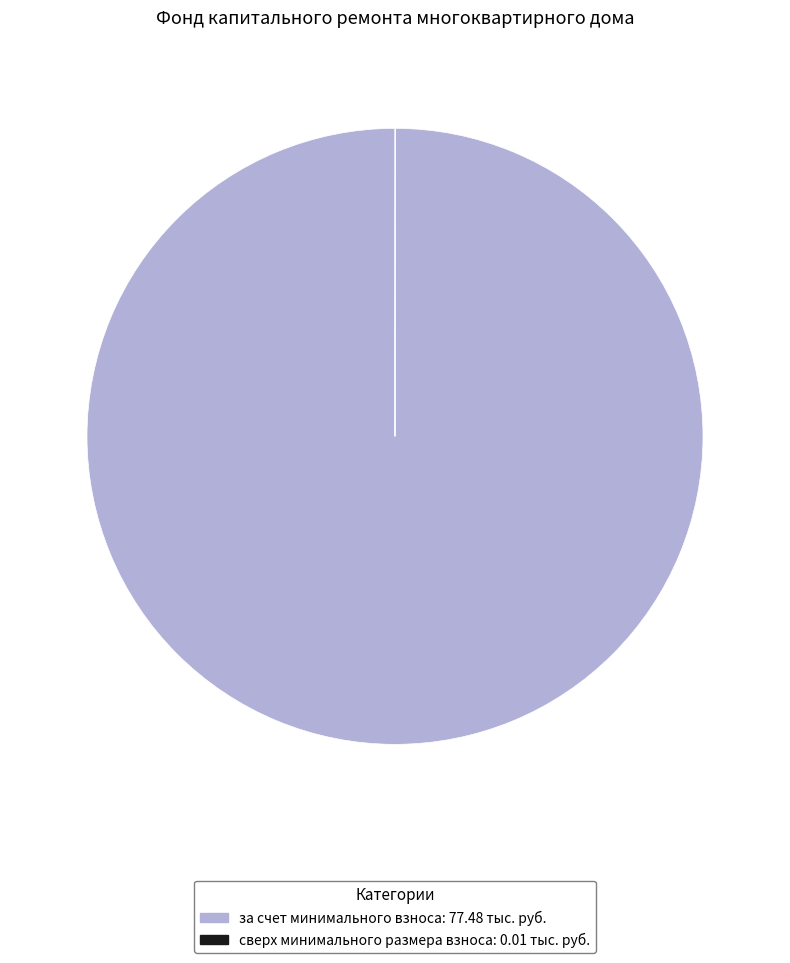

Which slice is the largest?

за счет минимального взноса